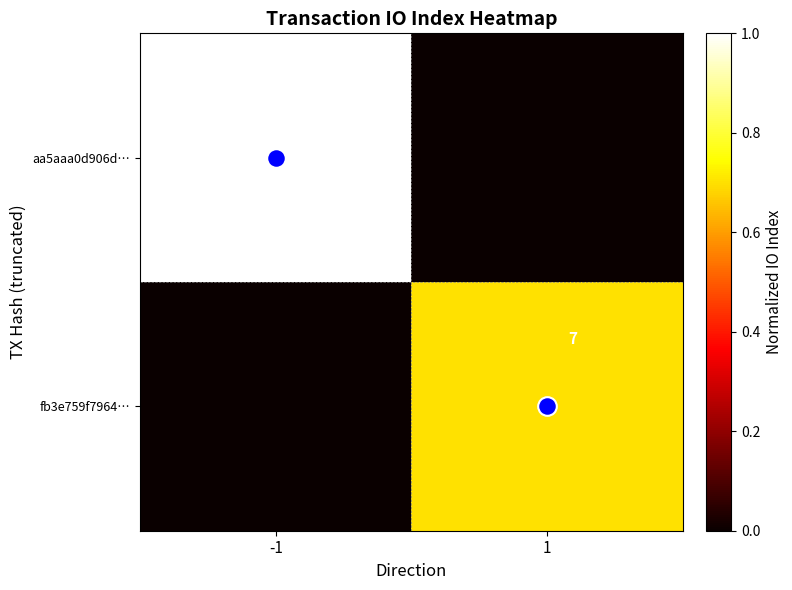

How many positive values does the aa5aaa0d906d… series have?

1